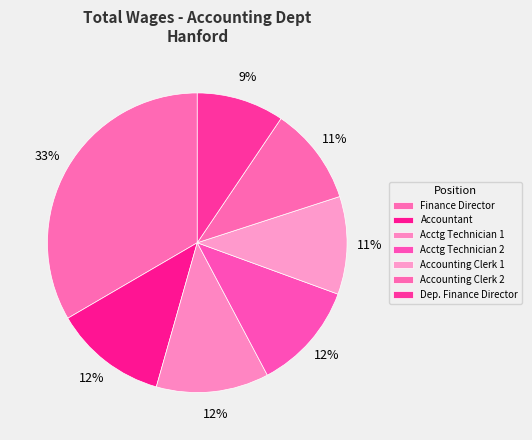

How many segments does this pie chart have?

7